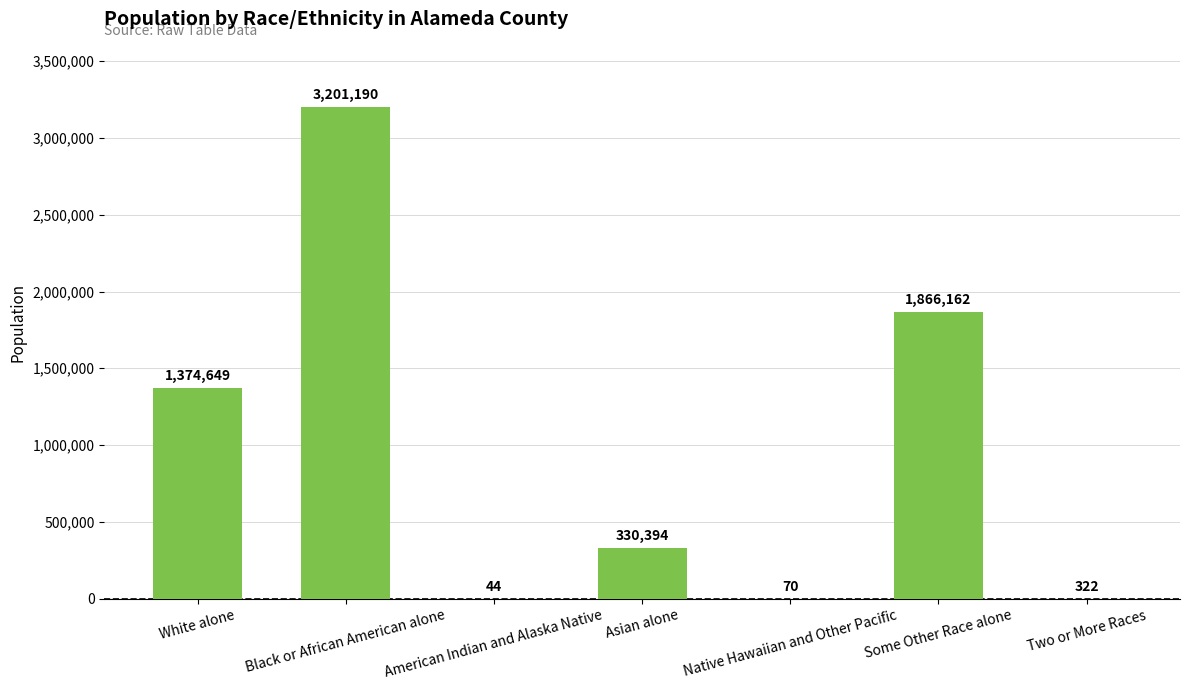

At which label does the data first exceed 330394?

White alone